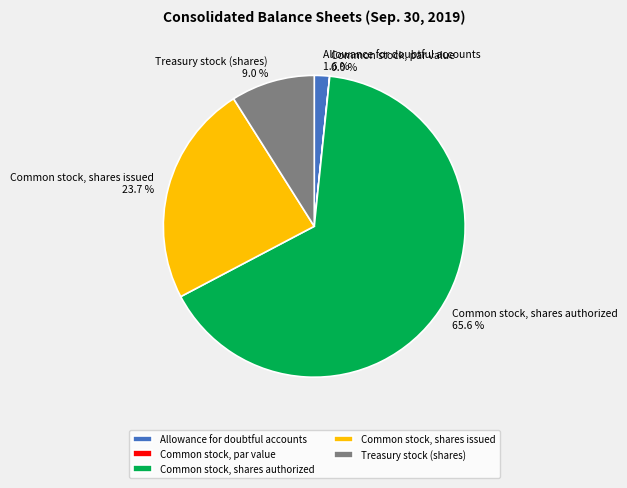

Which category accounts for the majority?

Common stock, shares authorized